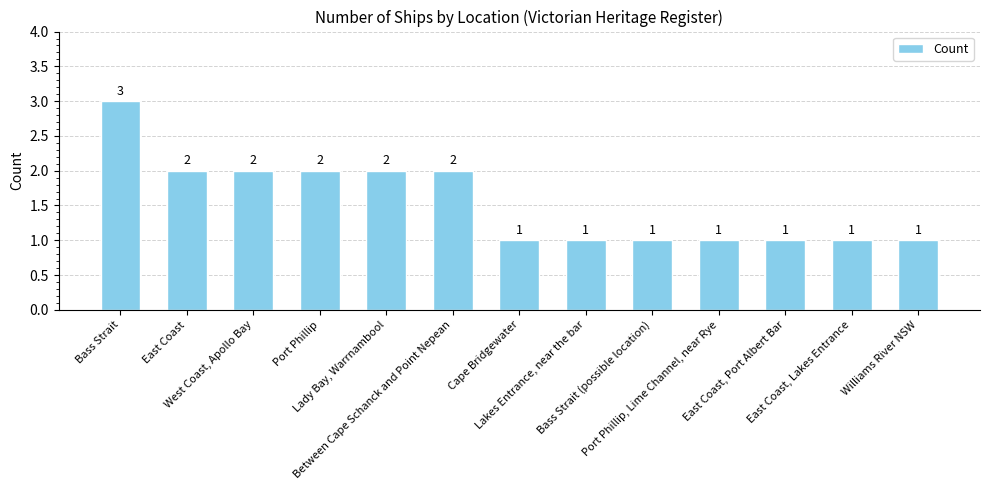

What is the change in value from Between Cape Schanck and Point Nepean to East Coast, Port Albert Bar?

-1